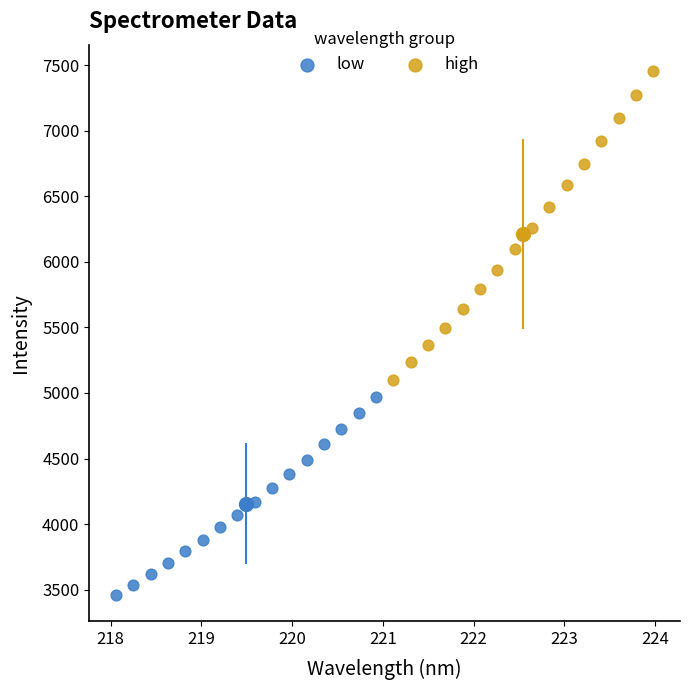

Which series reaches the minimum Y coordinate?

low